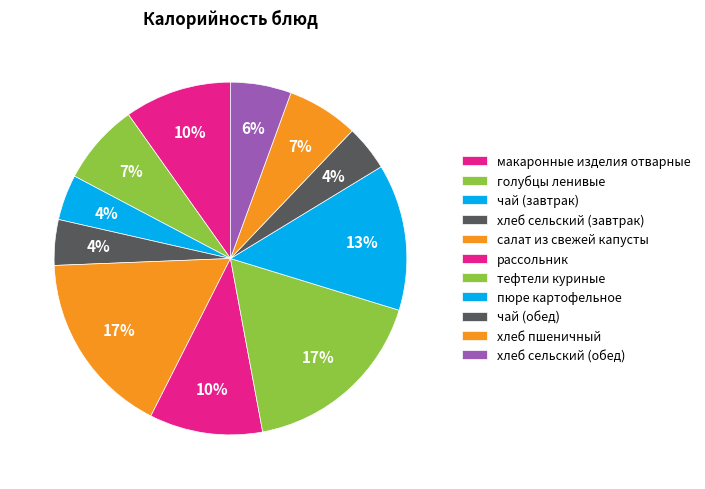

To the nearest percent, what is the difference between the largest and smallest slice percentages?

13%